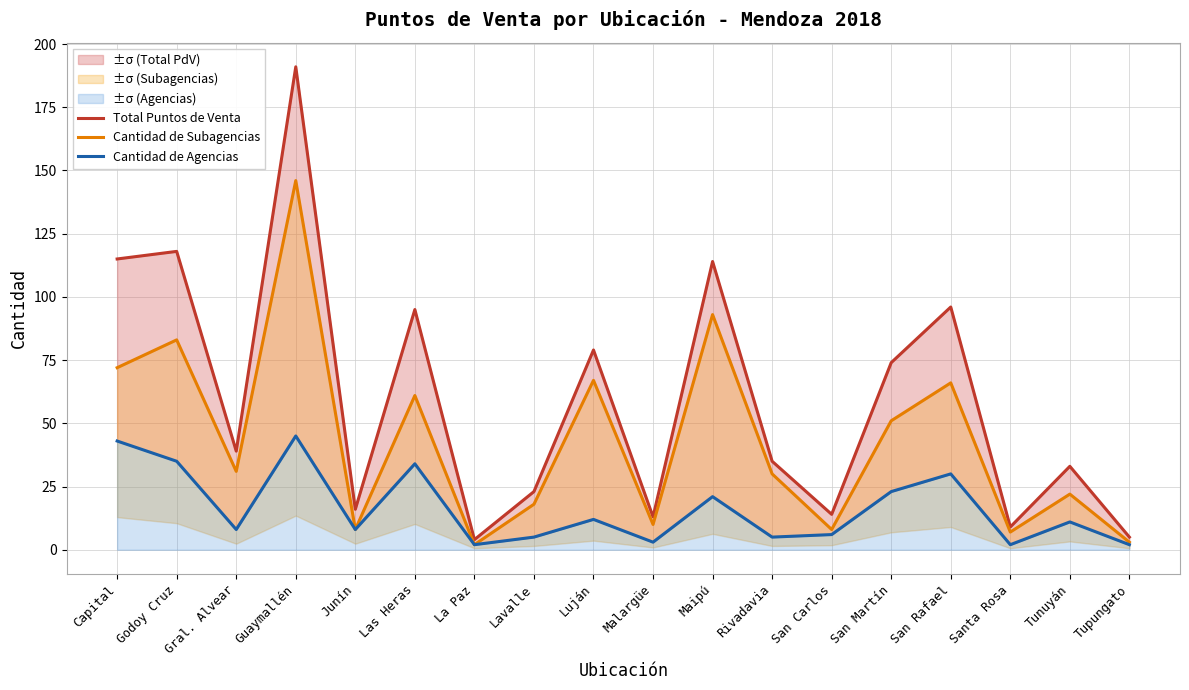

What is the difference between the maximum and minimum values in the Cantidad de Subagencias series?

144